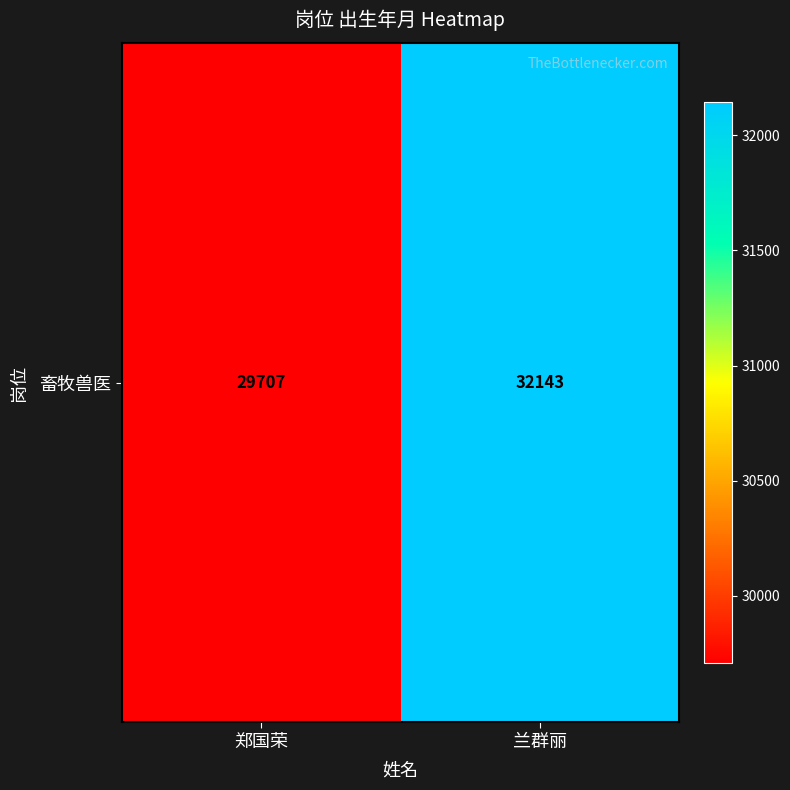

How many data points are less than 32143?

1